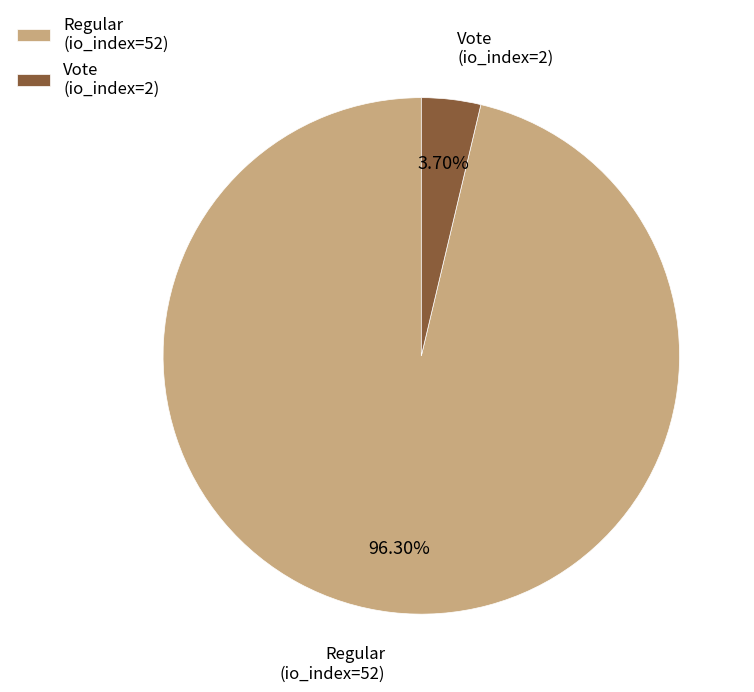

How much of the chart is everything except Regular (io_index=52)?

3.7%